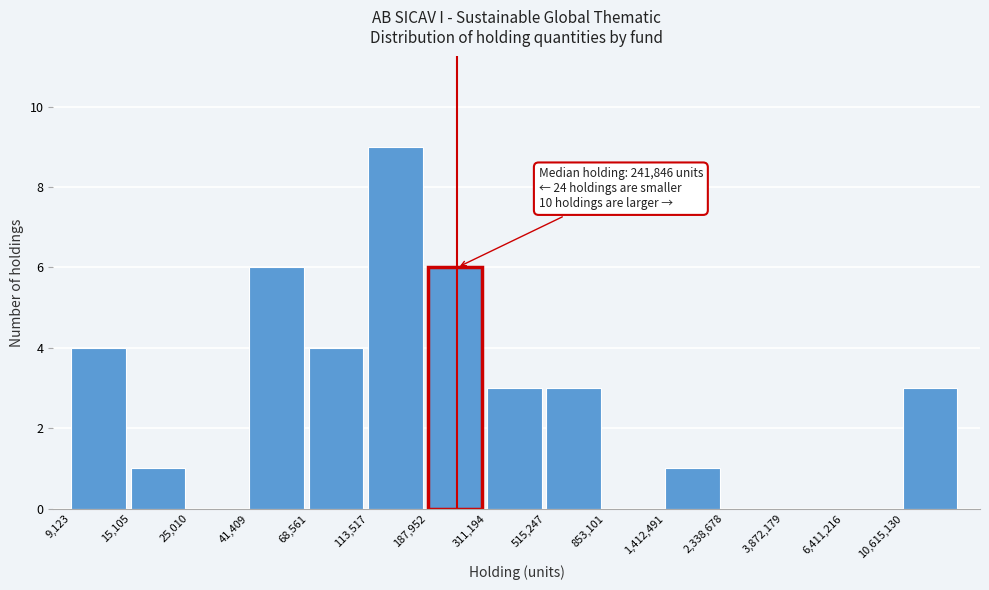

True or false: the data shows 4 at 68,561.

True